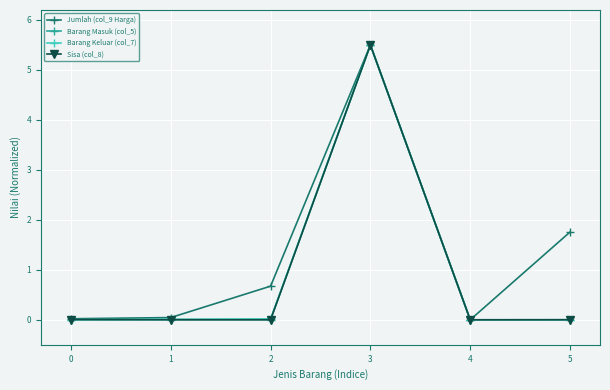

What is the sum of all Sisa (col_8) values?

5.5